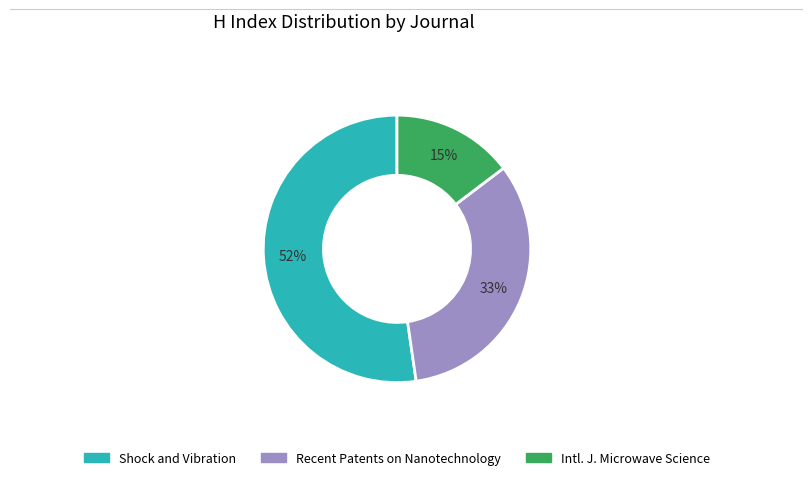

To the nearest percent, what is the difference between the largest and smallest slice percentages?

38%